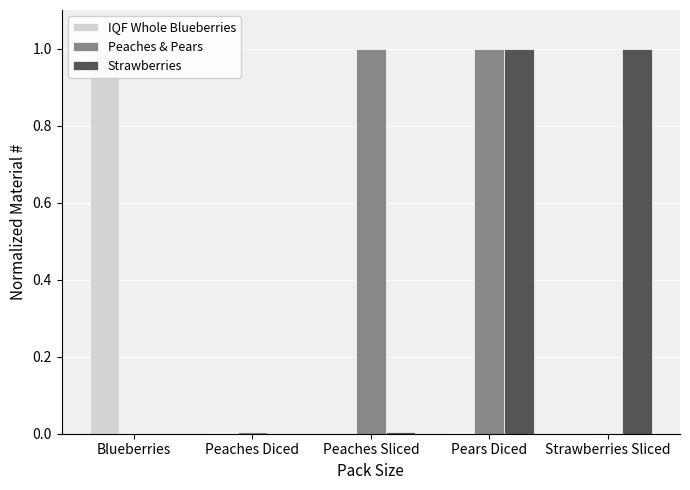

What value does the Peaches & Pears series have at Pears Diced?

1.0